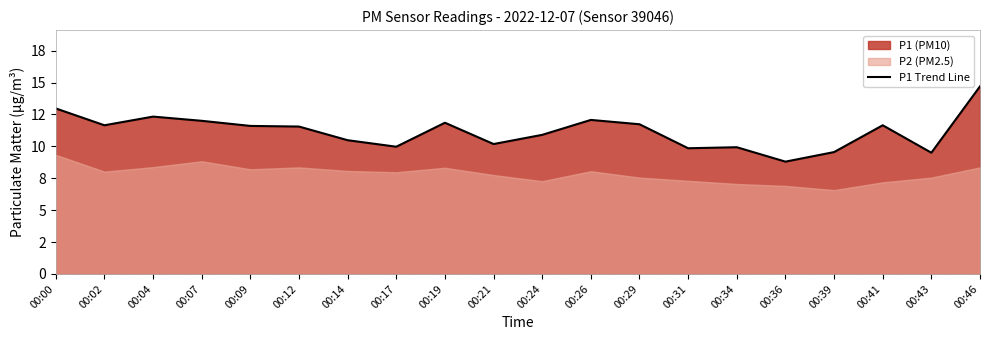

How many data points are less than 11?

9